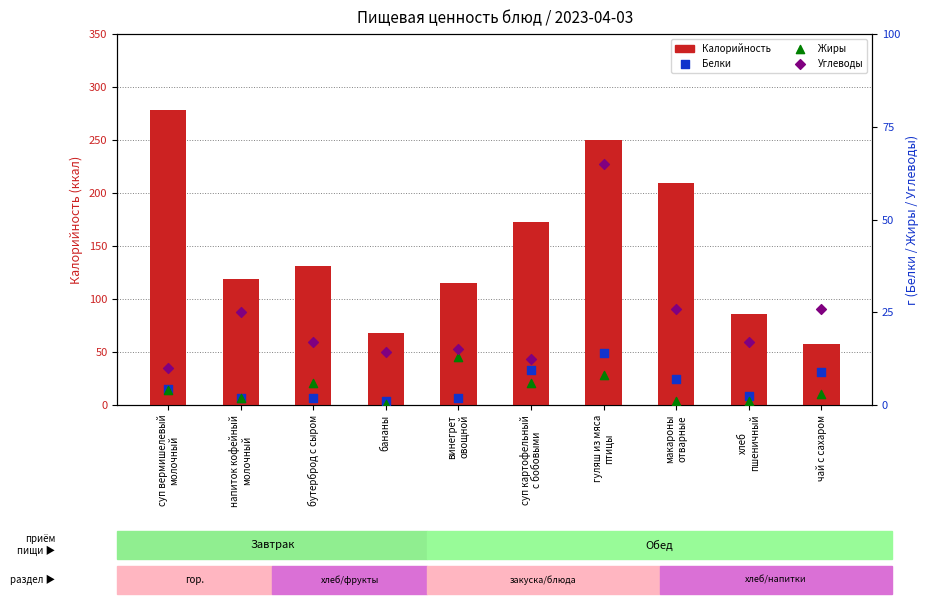

Which series has the largest total across all categories?

Калорийность